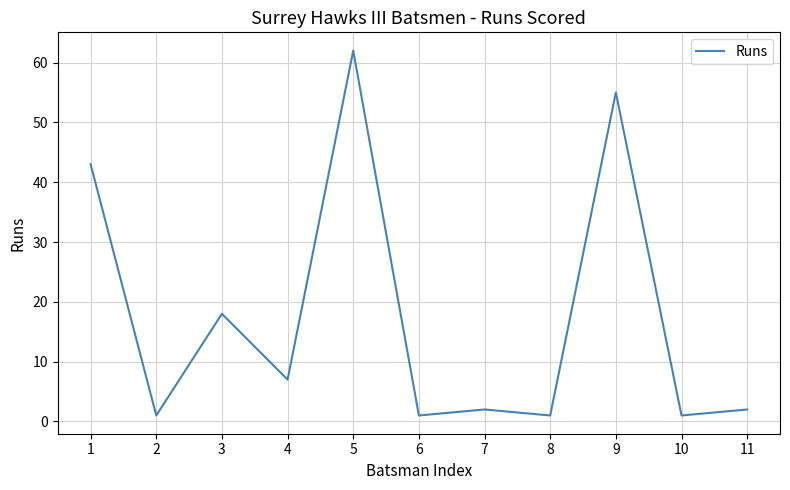

At which category does the data reach its first local peak?

3